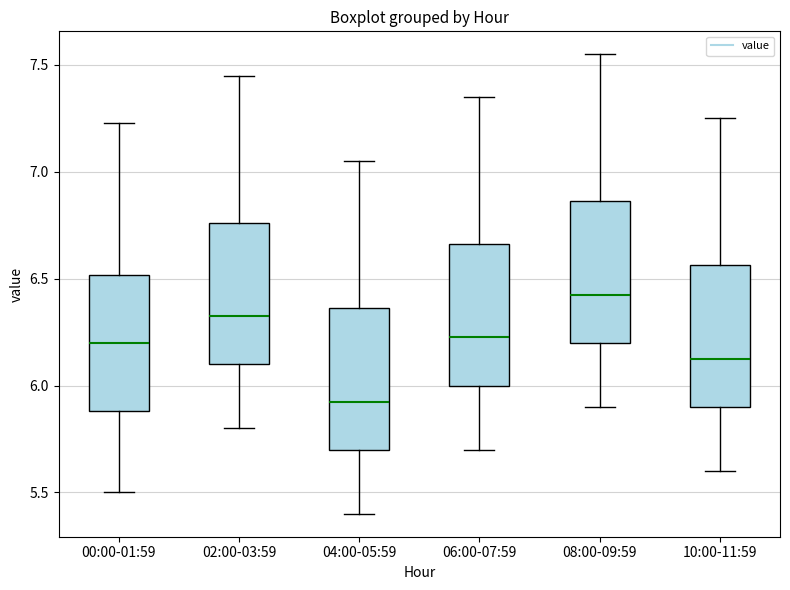

Where does the median line of the box for 02:00-03:59 sit on the y-axis? The values are not printed on the chart, so give them approximately, as read against the axis.

6.35